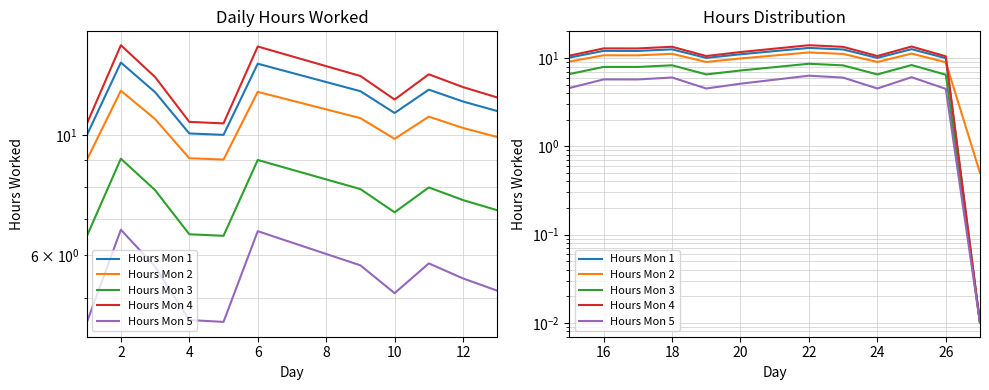

Is it true that Hours Mon 3 equals 2.8 at 24?

False